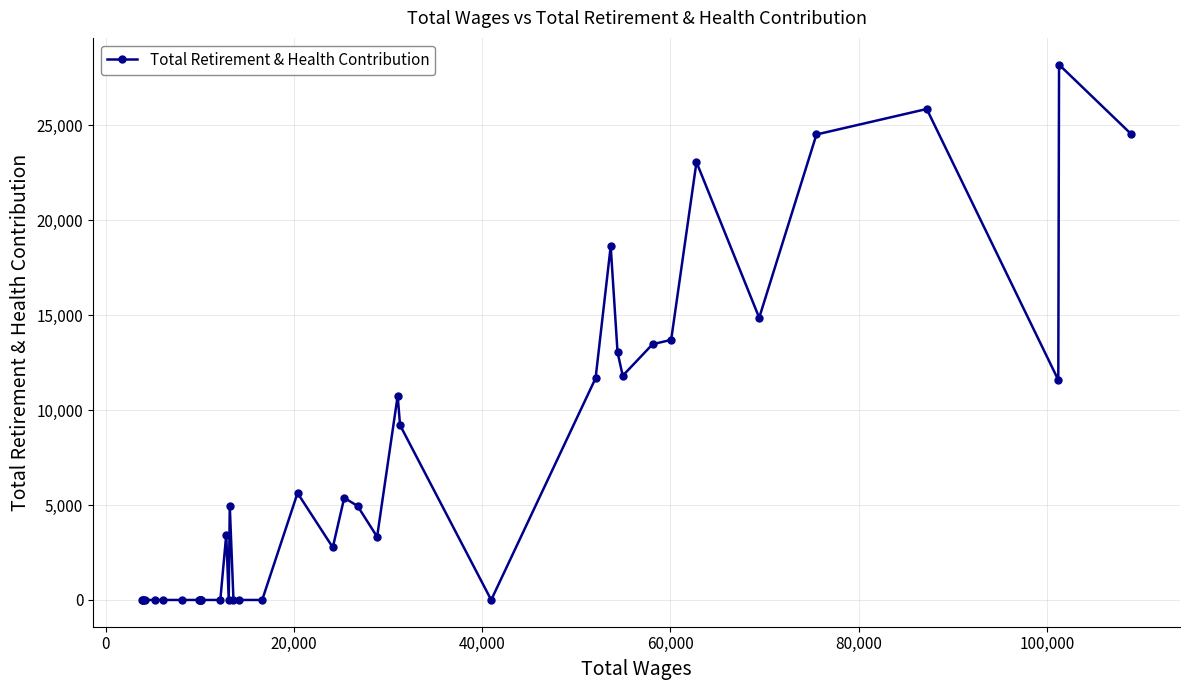

What is the average value?

7132